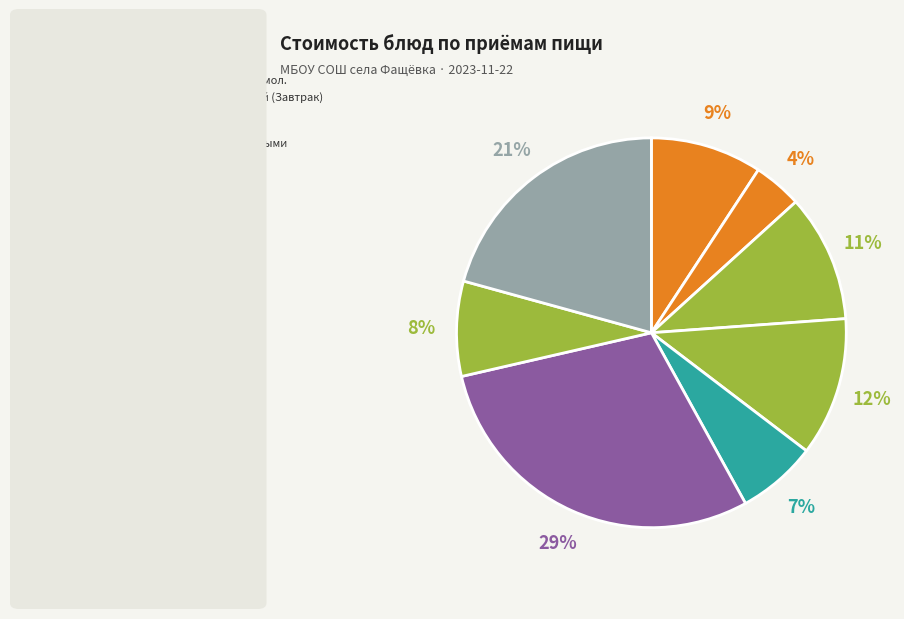

Is it true that батон нарезной (Завтрак) is 4% of the pie?

True